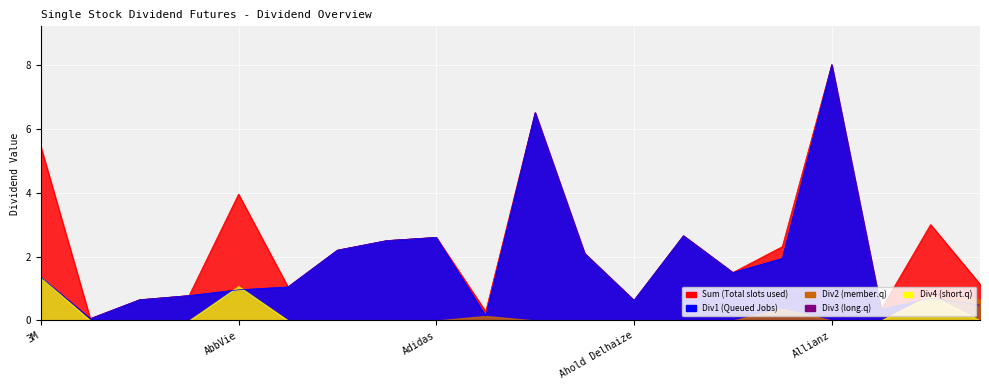

What is the approximate value of Div1 at Adidas?

2.6